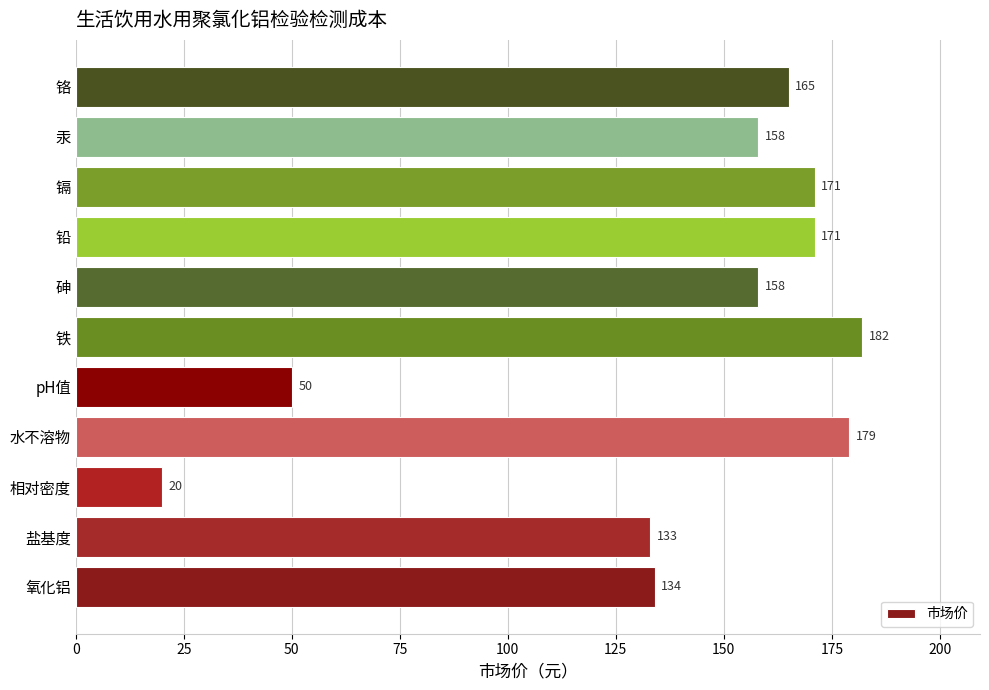

What is the sum of all values?

1521